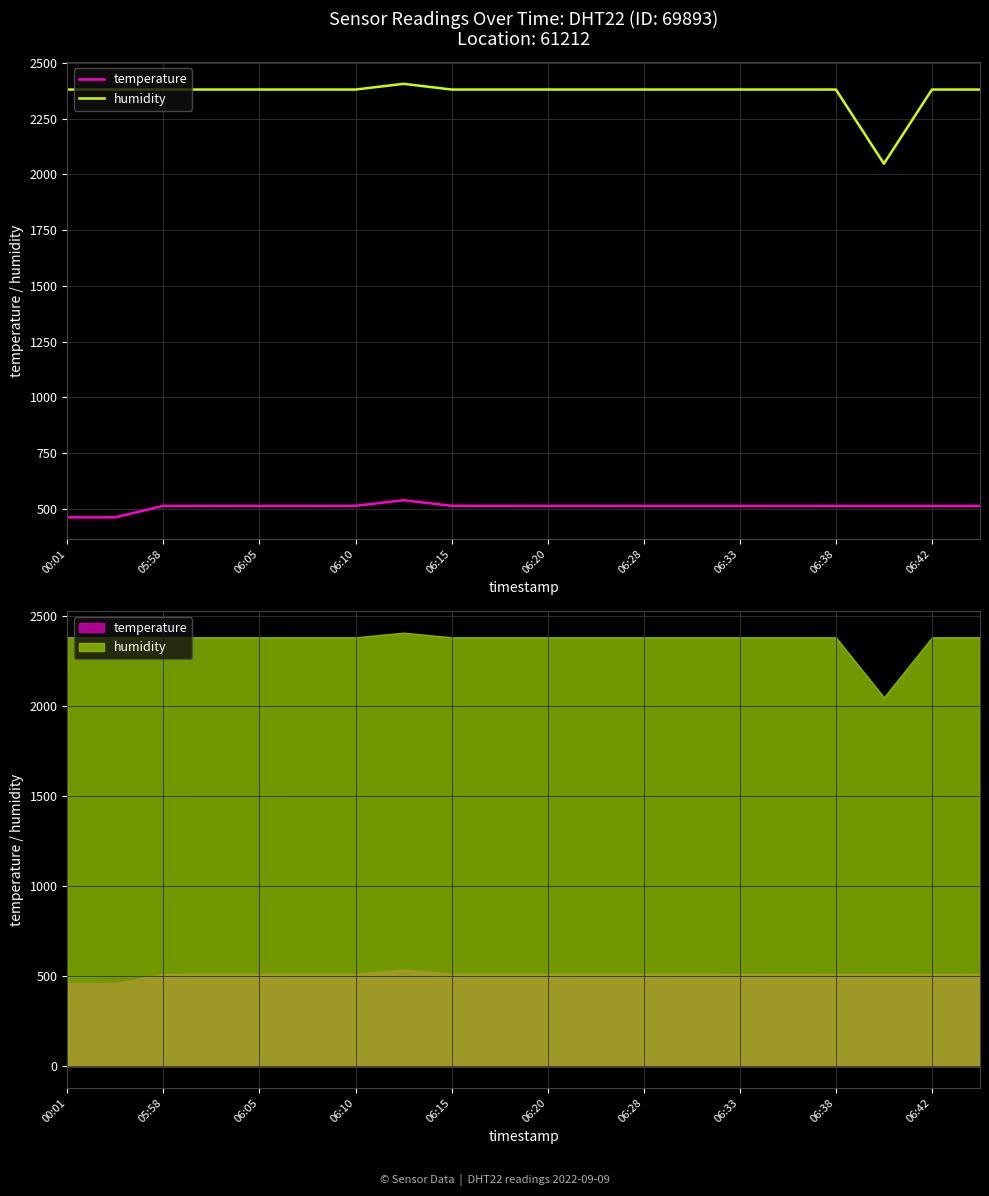

What are all the series names shown in the legend?

temperature, humidity